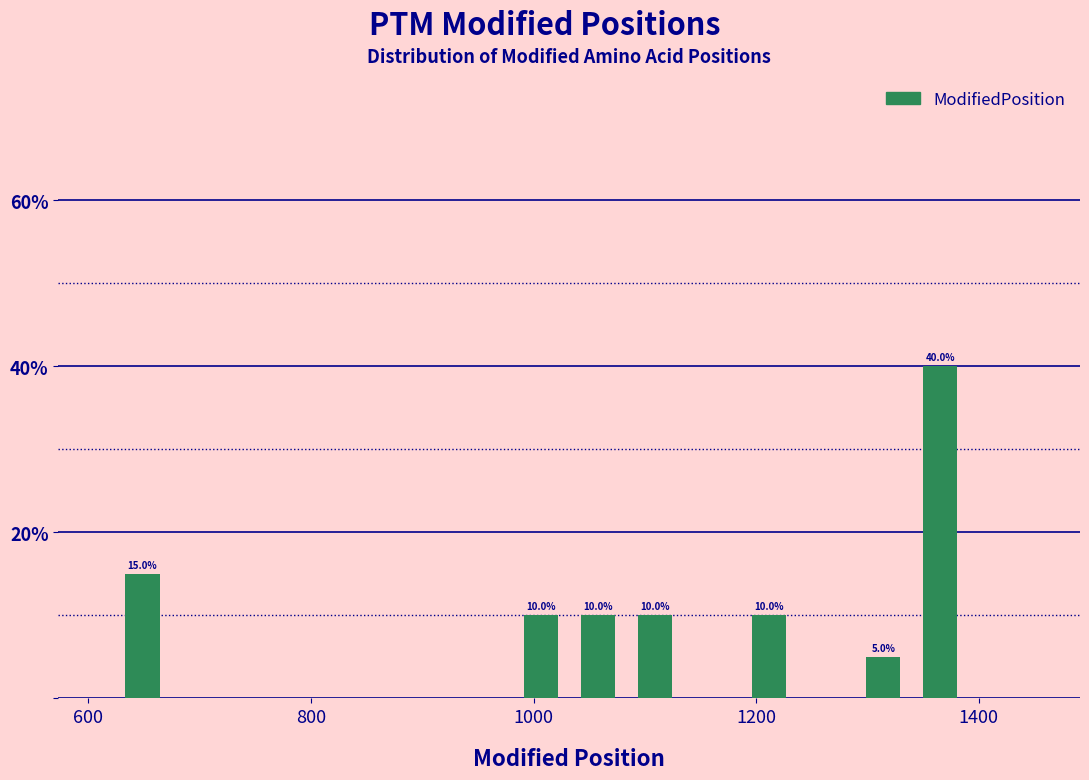

Read against the x-axis, roughly where is the centre of the tallest bar?

1360